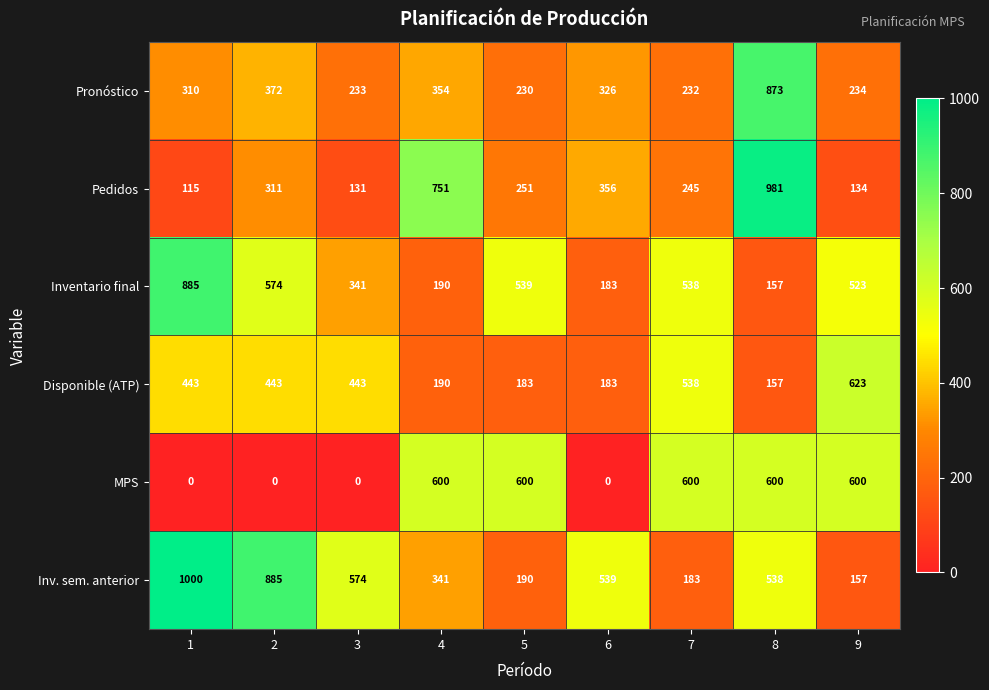

Rank the series by their maximum value, from lowest to highest.

MPS, Disponible (ATP), Pronóstico, Inventario final, Pedidos, Inv. sem. anterior